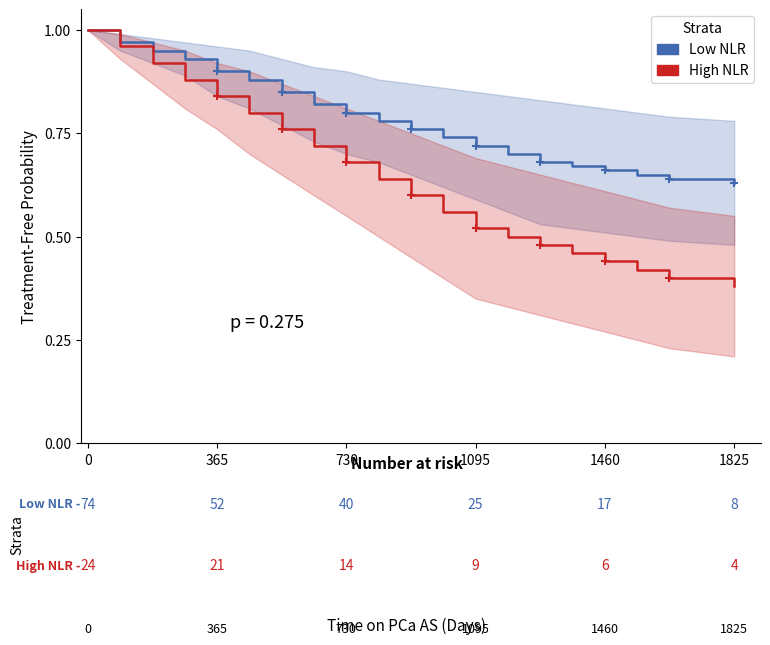

How many categories are shown in the chart?

20